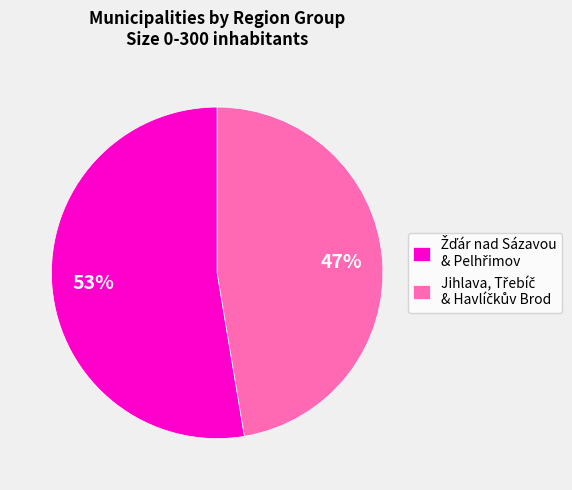

Count the number of slices in the pie.

2